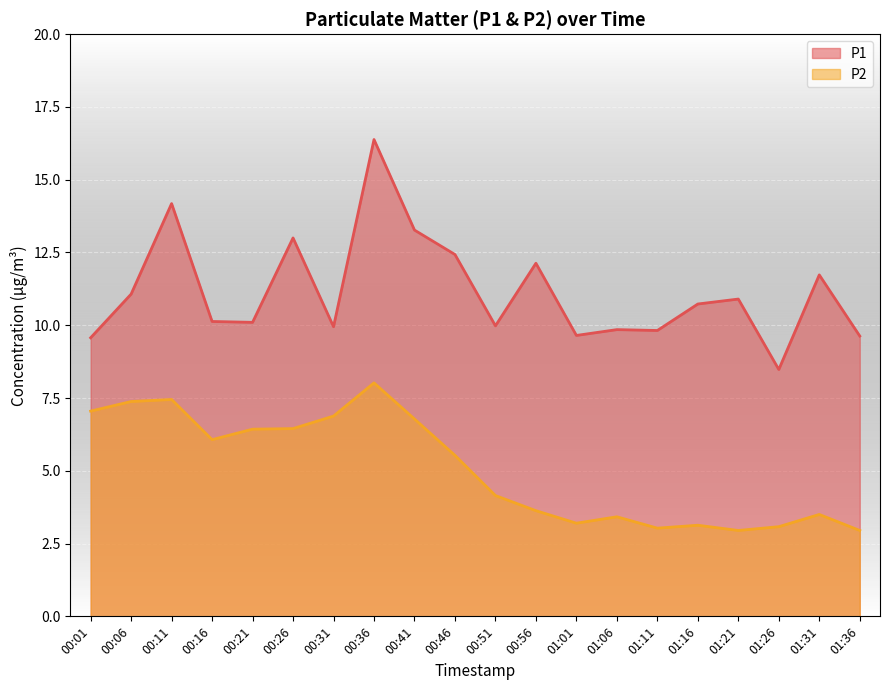

Reading left to right, what are all the values shown in this chart?

P1: 00:01=9.6	00:06=11.1	00:11=14.2	00:16=10.1	00:21=10.1	00:26=13.0	00:31=9.9	00:36=16.4	00:41=13.3	00:46=12.4	00:51=10.0	00:56=12.1	01:01=9.7	01:06=9.8	01:11=9.8	01:16=10.7	01:21=10.9	01:26=8.5	01:31=11.7	01:36=9.6
P2: 00:01=7.0	00:06=7.4	00:11=7.5	00:16=6.1	00:21=6.4	00:26=6.5	00:31=6.9	00:36=8.0	00:41=6.8	00:46=5.5	00:51=4.2	00:56=3.6	01:01=3.2	01:06=3.4	01:11=3.0	01:16=3.1	01:21=3.0	01:26=3.1	01:31=3.5	01:36=3.0